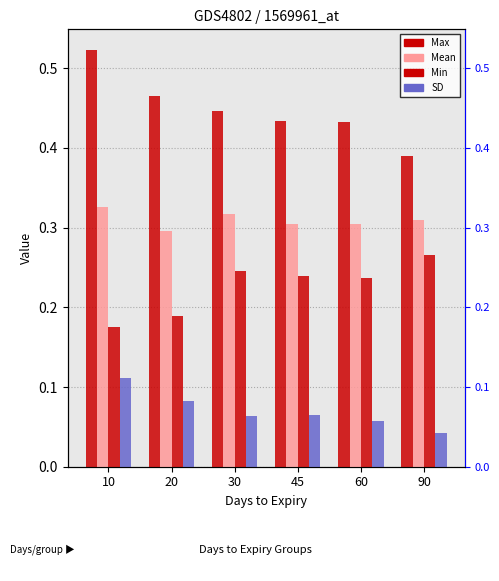

Which series has the widest spread of values?

Max